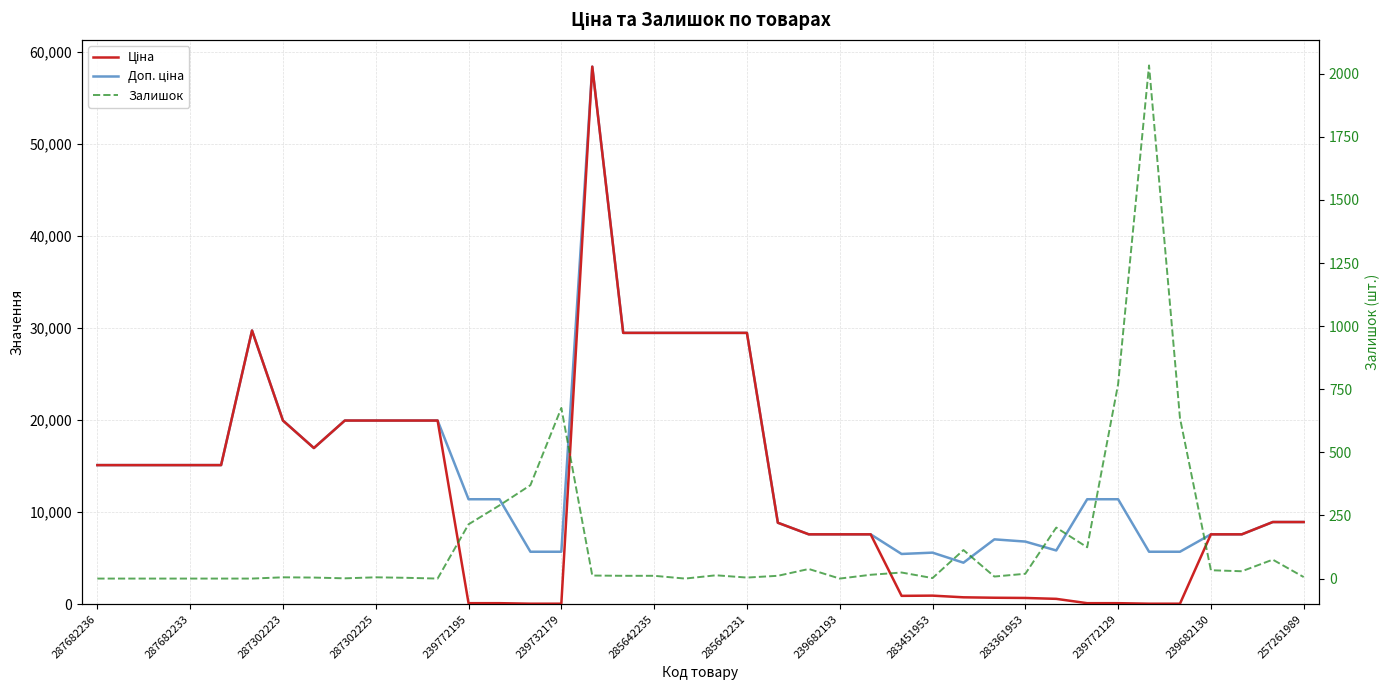

Is the value of Ціна at 33 greater than the value of Доп. ціна at 17?

No